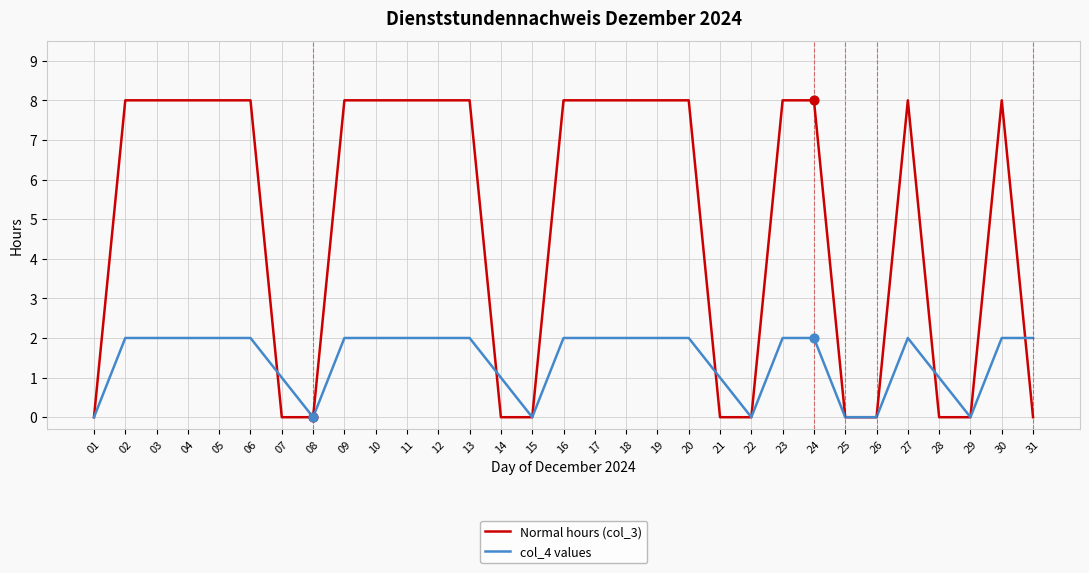

What is the spread (max minus min) of values at 27?

6